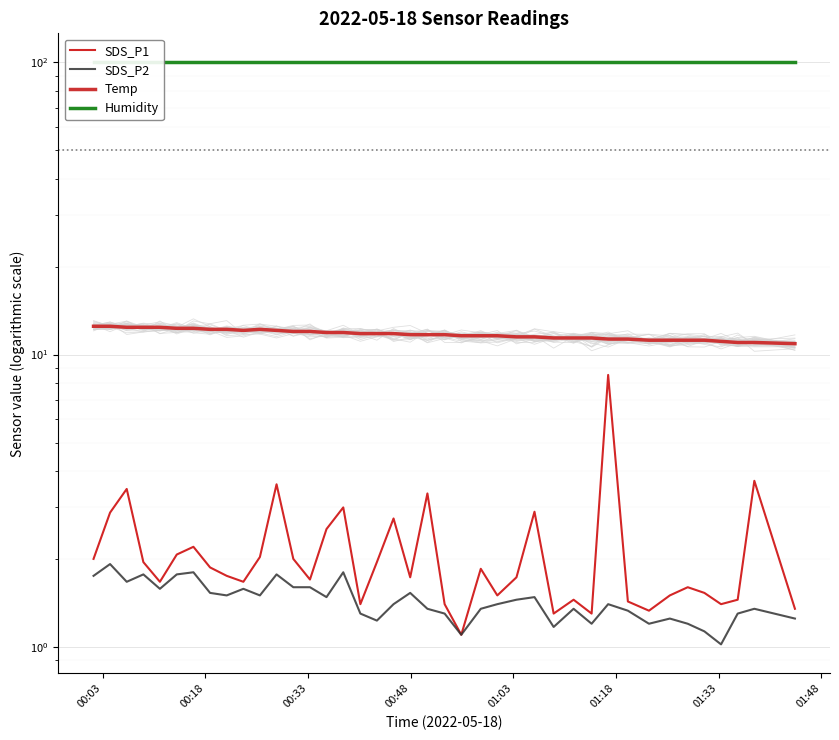

At how many categories does at least one series exceed 46?

40